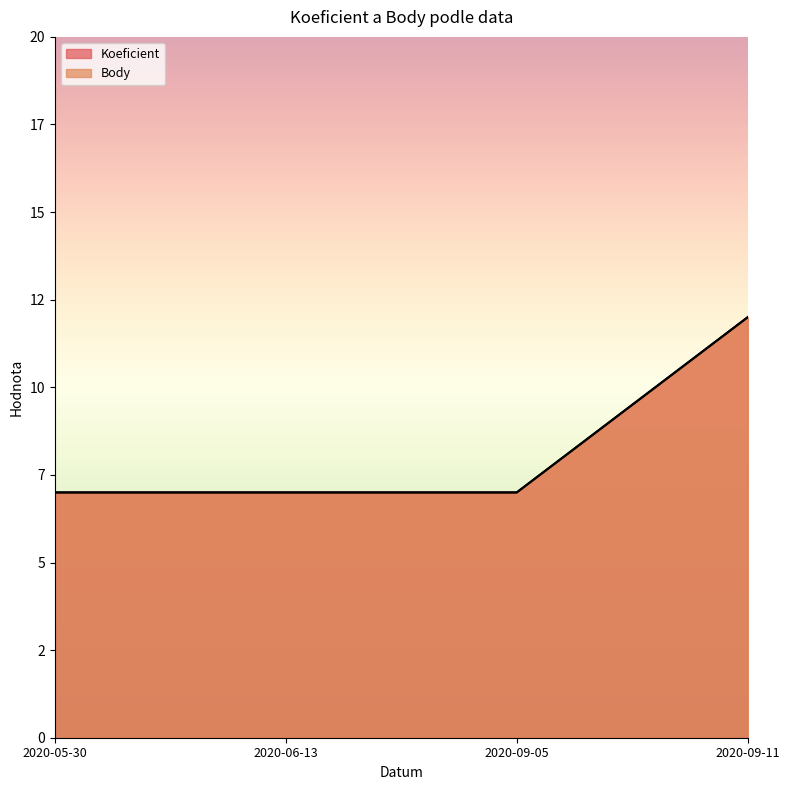

What is the sum of the Body values at 2020-09-05 and 2020-06-13?

14